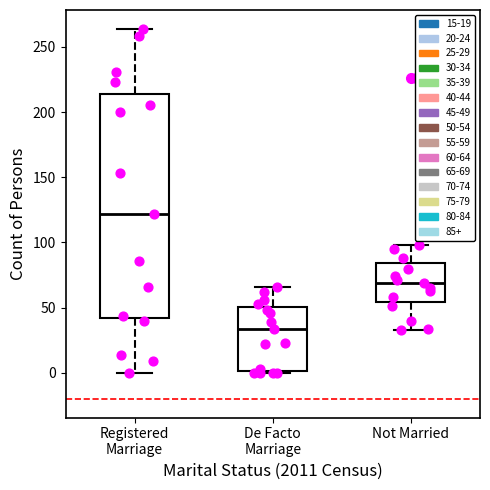

Which box's median line is the lowest?

De Facto Marriage